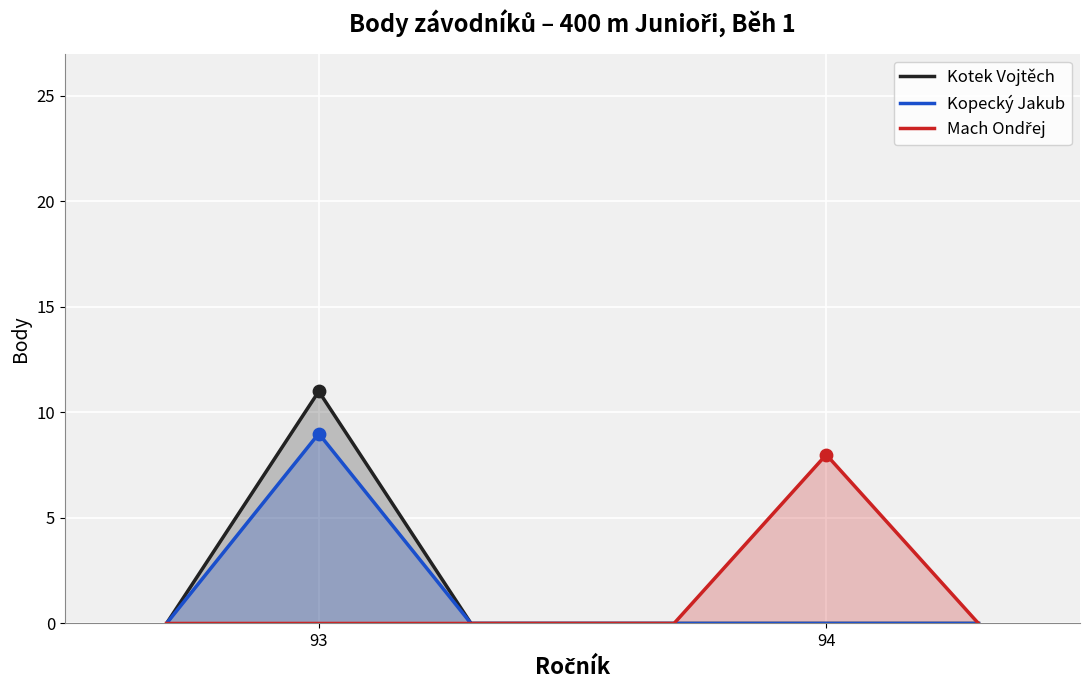

Which series reaches the minimum Y coordinate?

Kotek Vojtěch